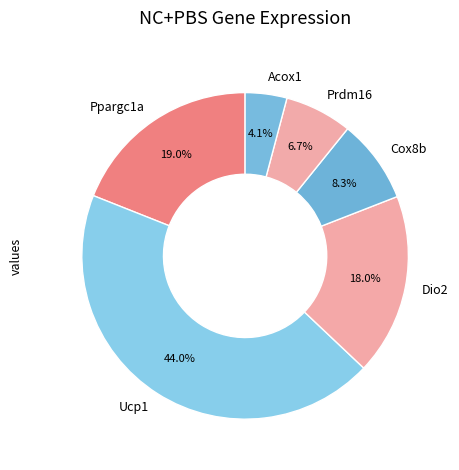

What percentage is the Ucp1 slice, to the nearest percent?

44%